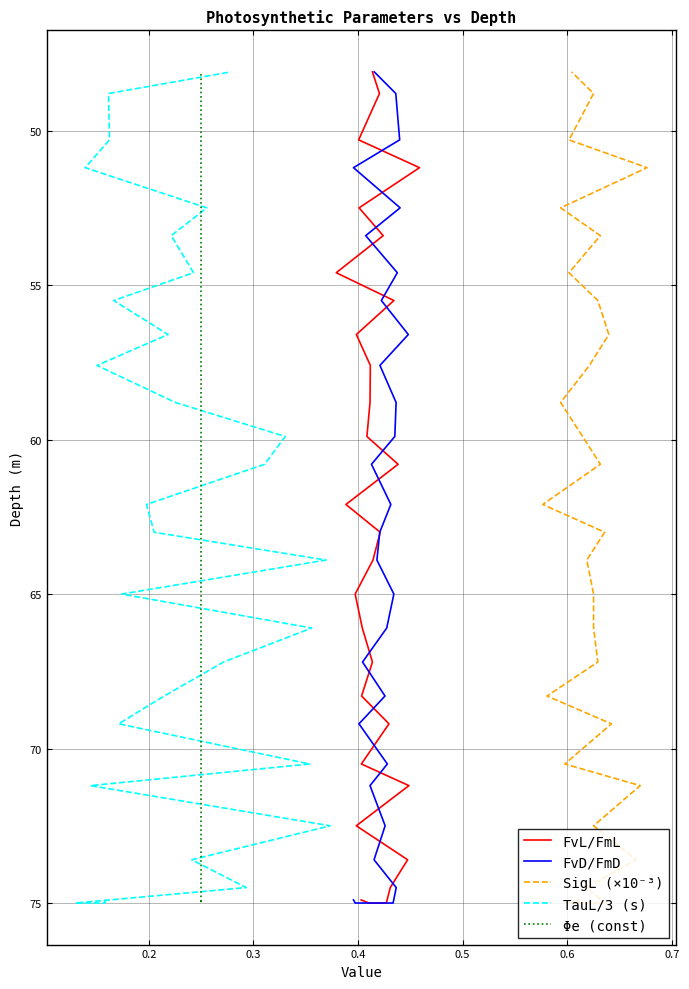

What are all the series names shown in the legend?

FvL/FmL, FvD/FmD, SigL (×10⁻³), TauL/3 (s), Φe (const)